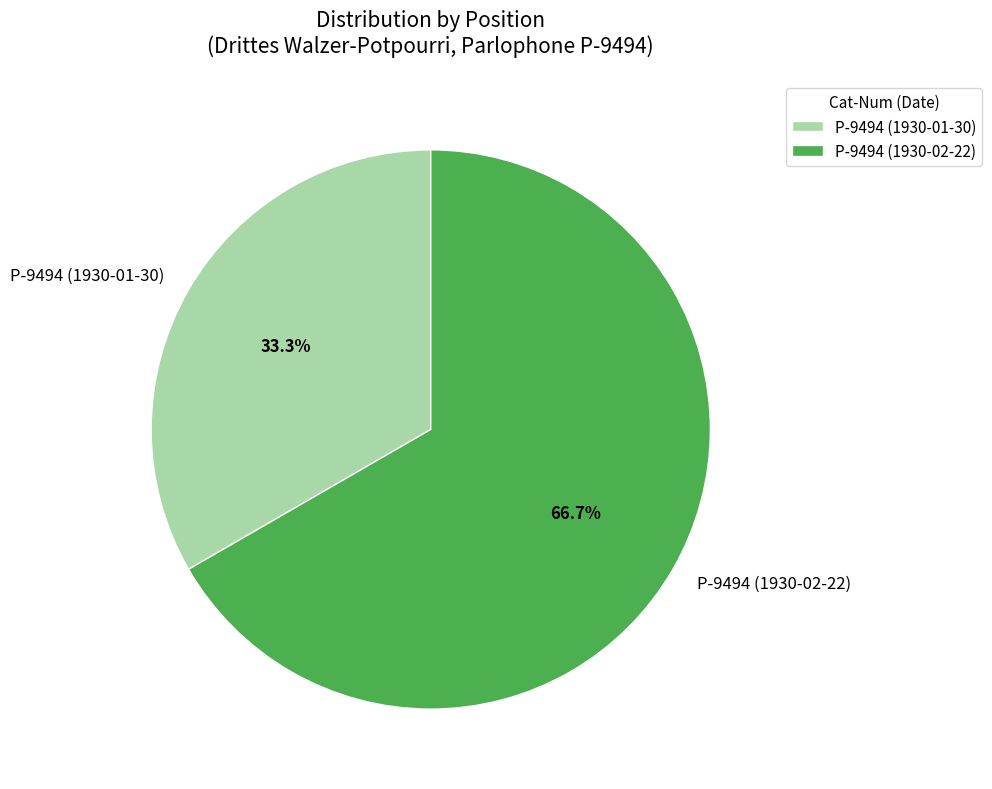

Approximately how many times larger is the value at P-9494 (1930-01-30) compared to P-9494 (1930-02-22)?

0.5